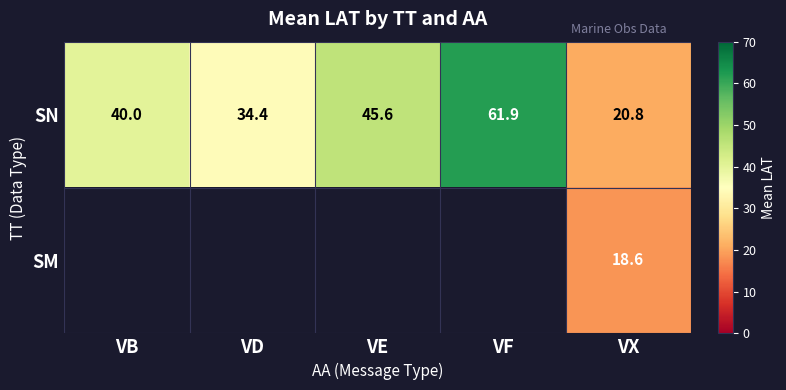

Where is SN nearest to the value 41?

VB